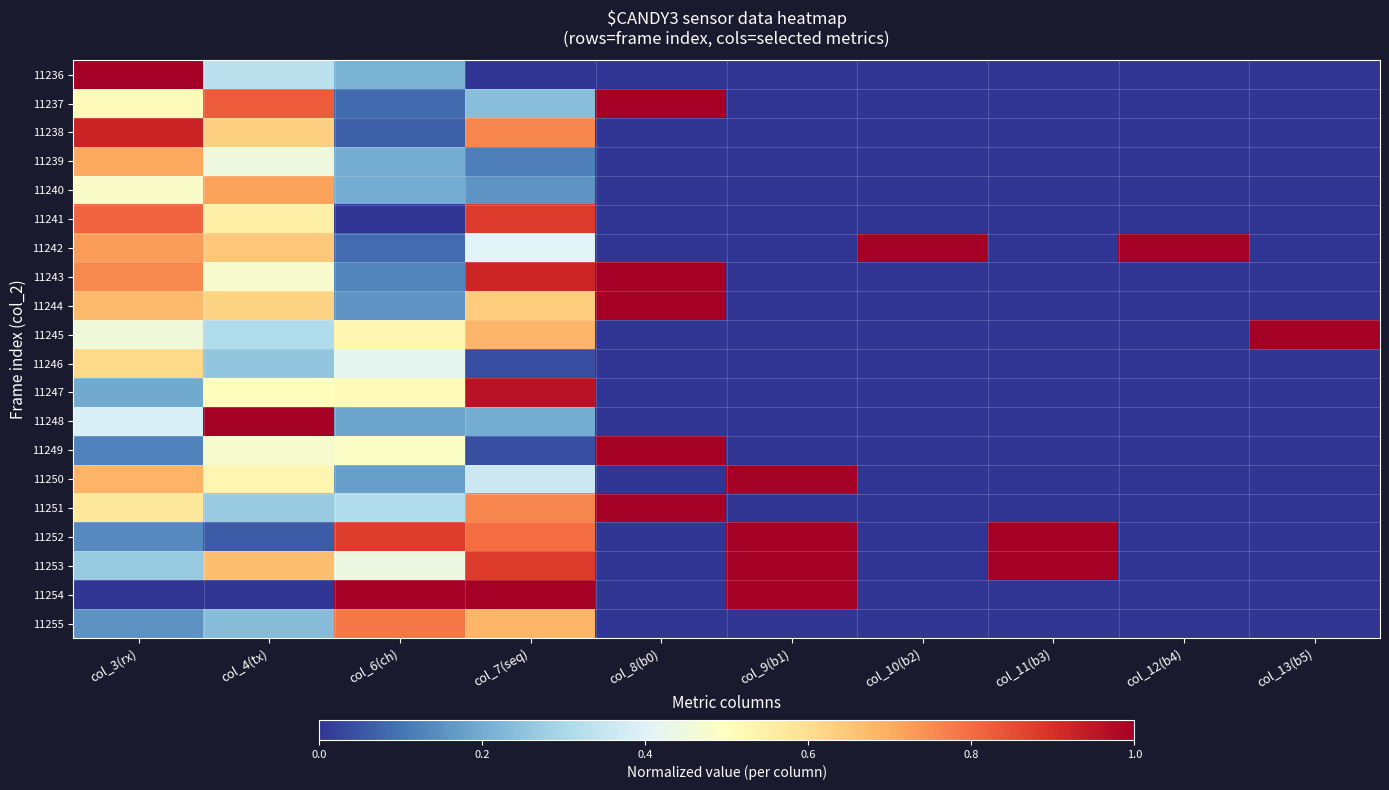

Count the number of categories in the chart.

10